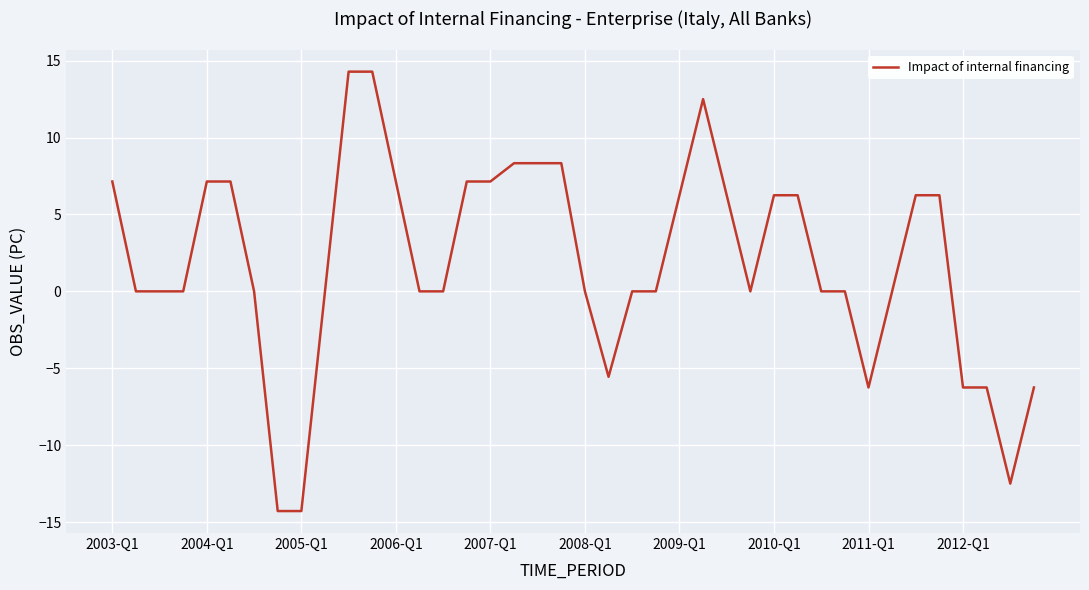

What is the greatest value displayed?

14.3